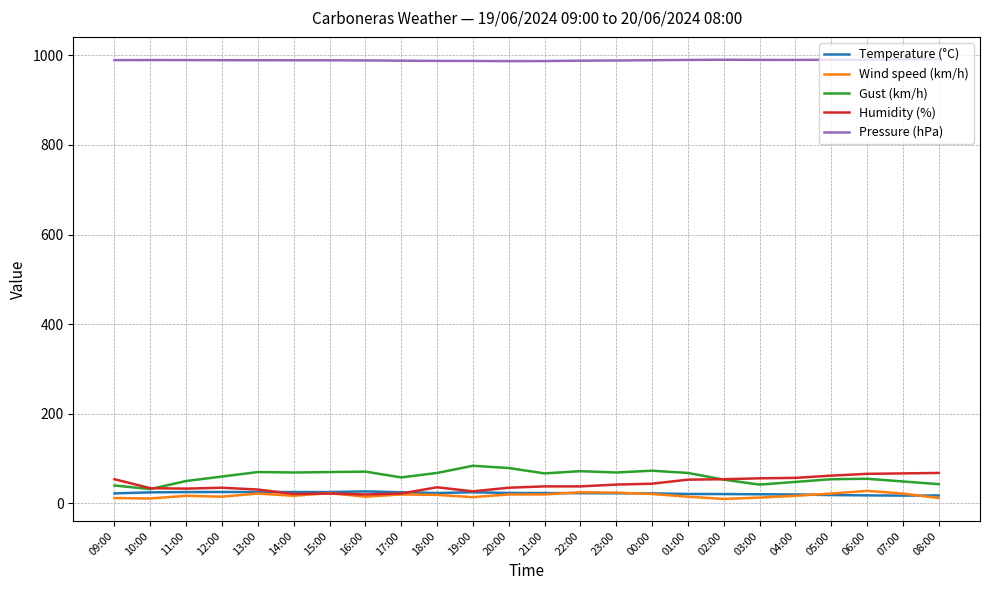

True or false: Gust (km/h) and Pressure (hPa) intersect in this chart.

False